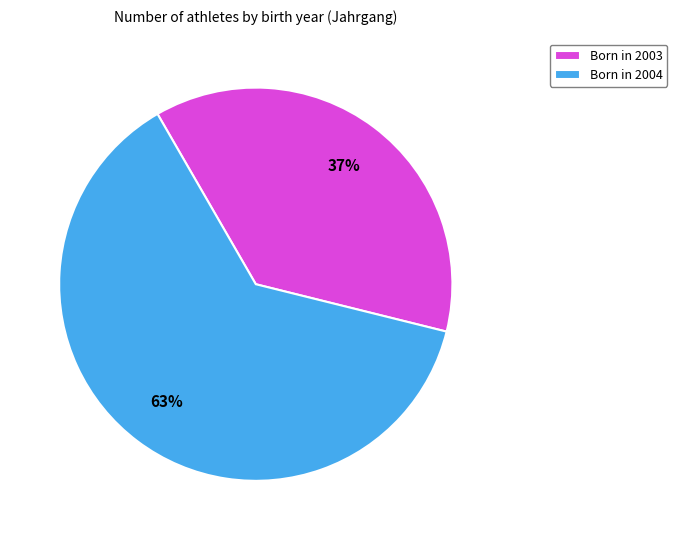

Count the number of slices in the pie.

2